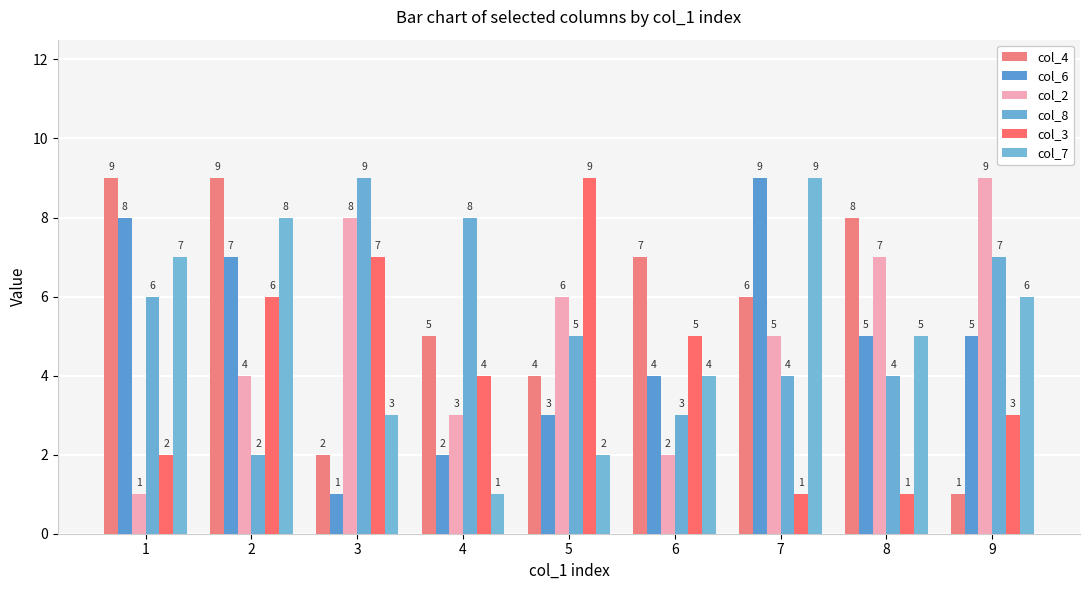

True or false: col_2 has a value of 7 at 8.

True